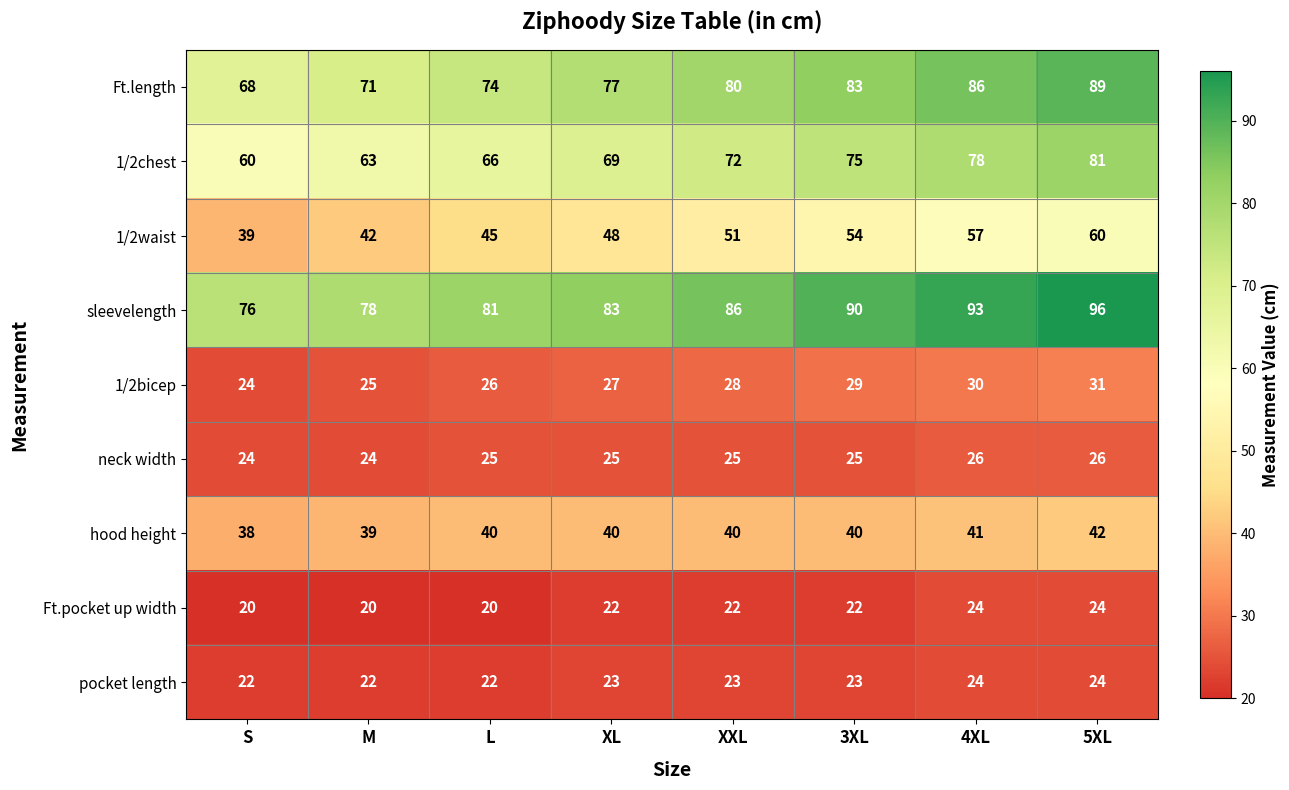

At XXL, list the series in order from smallest to largest.

Ft.pocket up width, pocket length, neck width, 1/2bicep, hood height, 1/2waist, 1/2chest, Ft.length, sleevelength